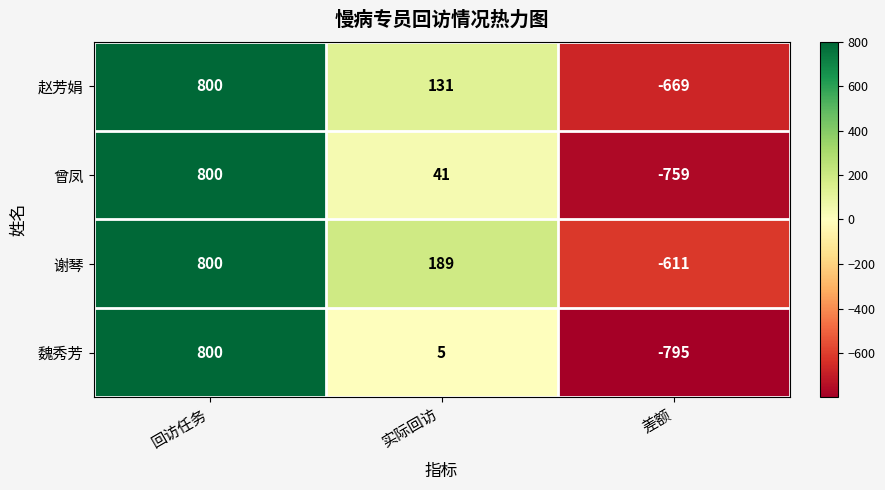

At 实际回访, list the series in order from smallest to largest.

魏秀芳, 曾凤, 赵芳娟, 谢琴